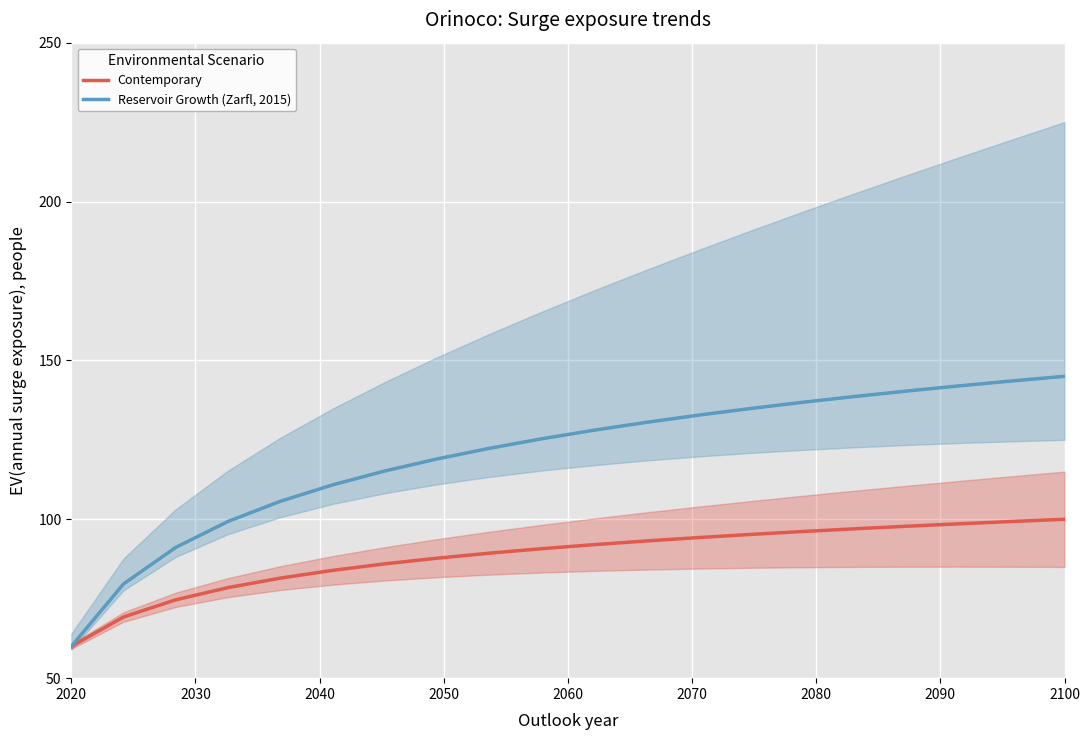

True or false: Reservoir Growth (Zarfl, 2015) and Contemporary intersect in this chart.

False